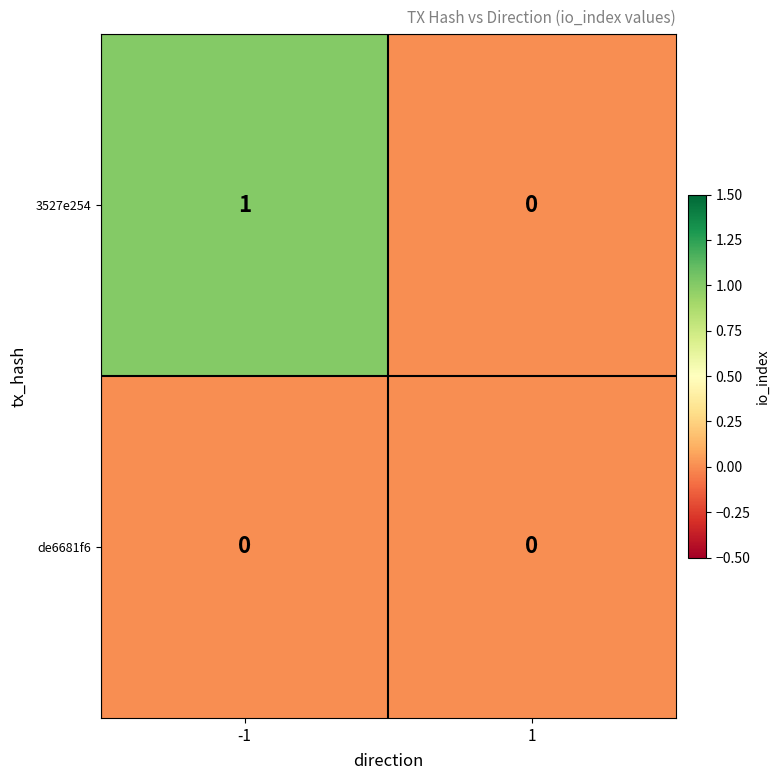

Which series has the widest spread of values?

3527e254